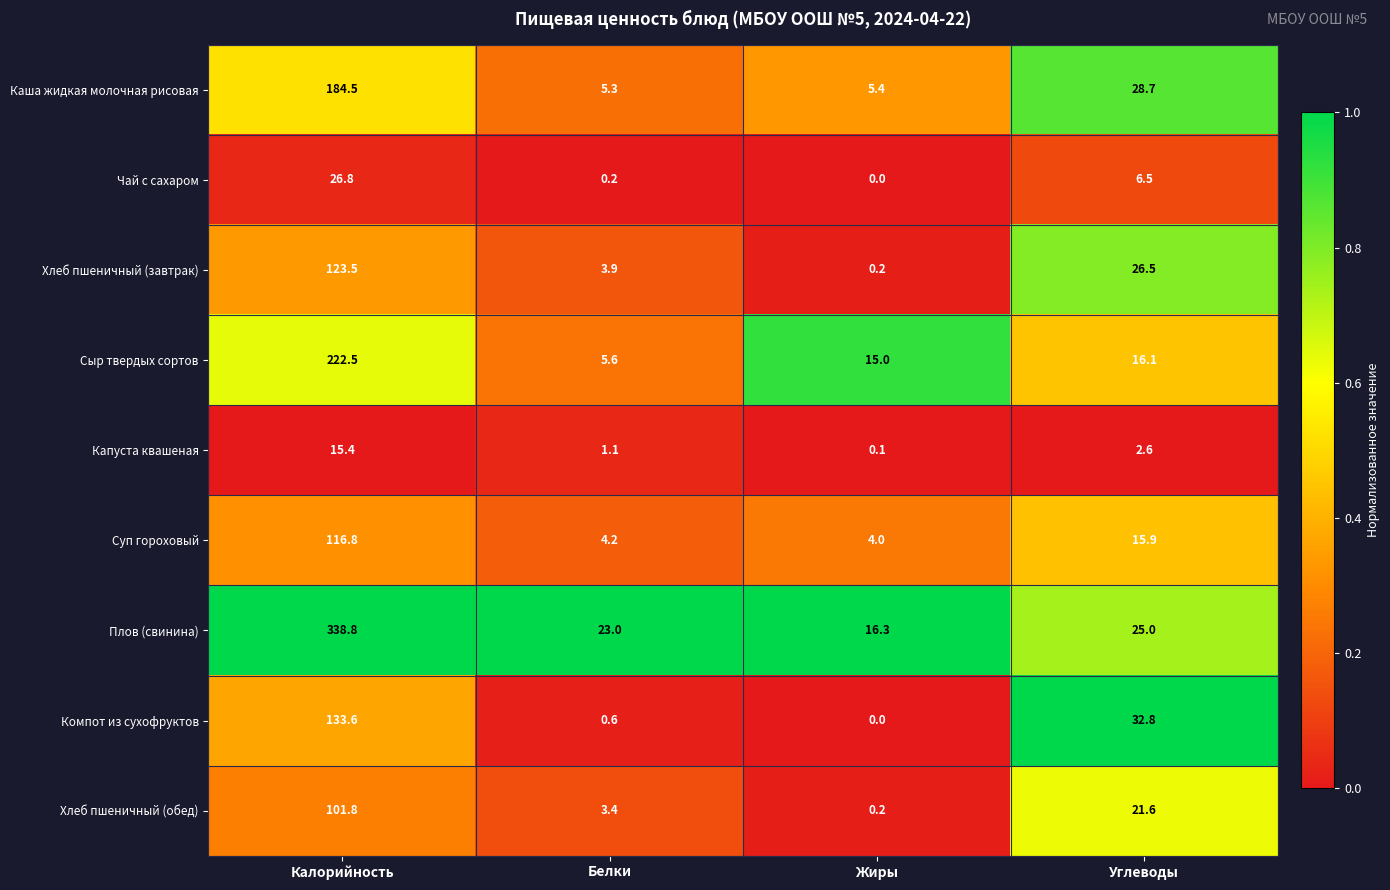

At how many categories does at least one series exceed 0?

4